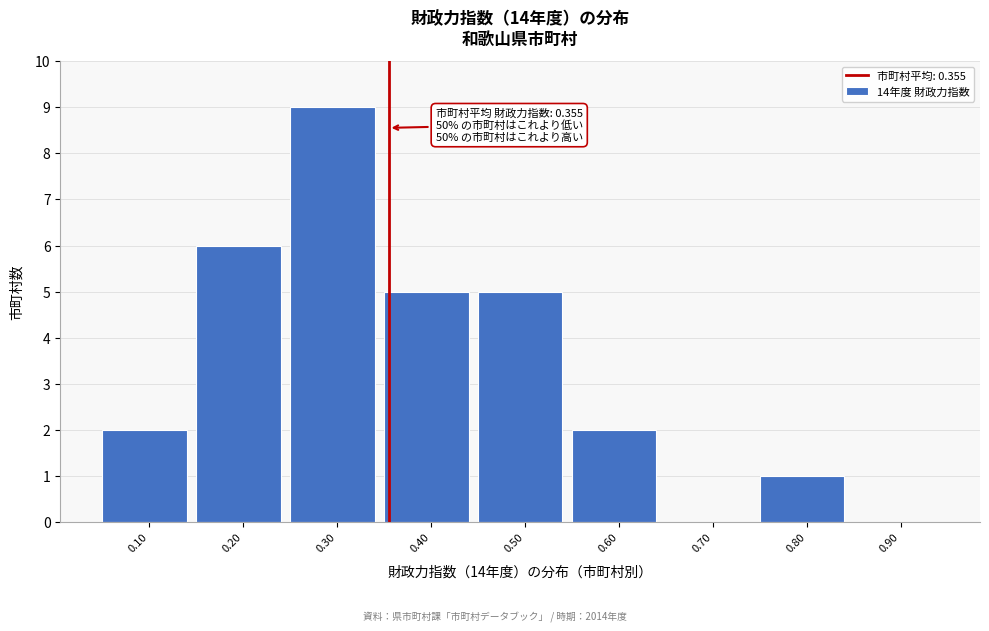

Which range on the x-axis has the tallest bar?

0.25 to 0.35